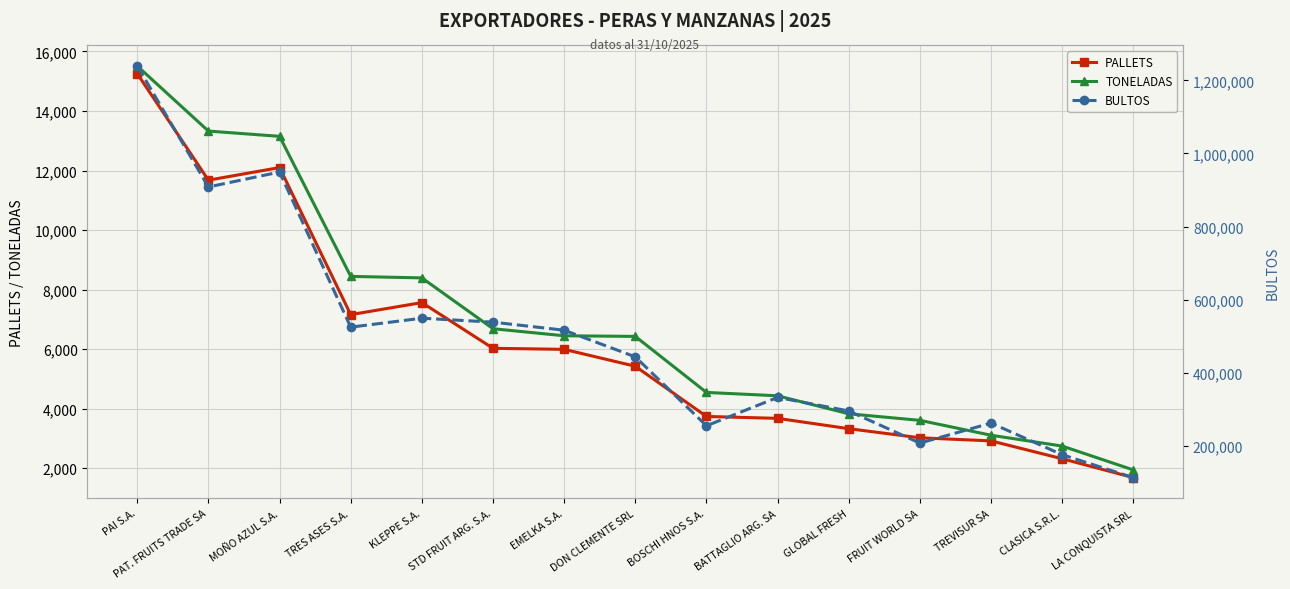

How many lines are shown in the chart?

3